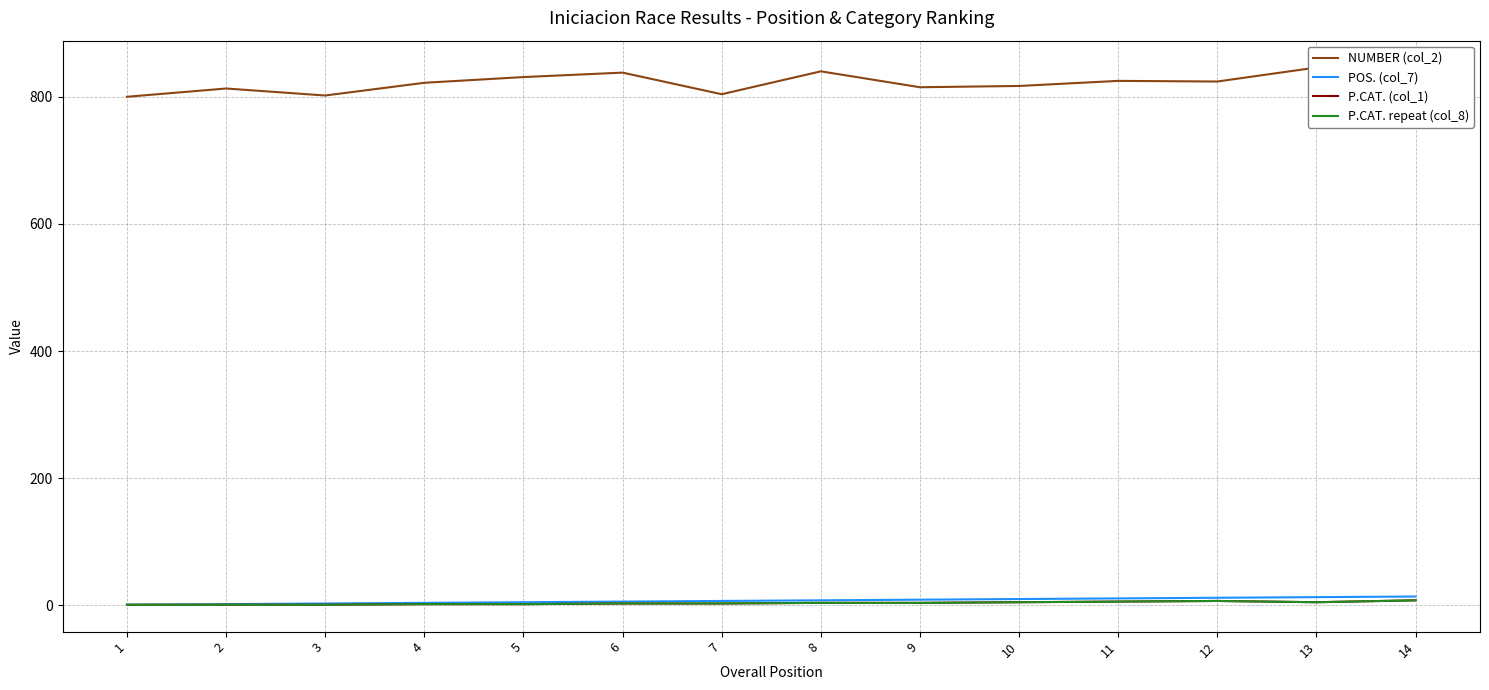

True or false: POS. (col_7) has more than 0 interior local peaks.

False